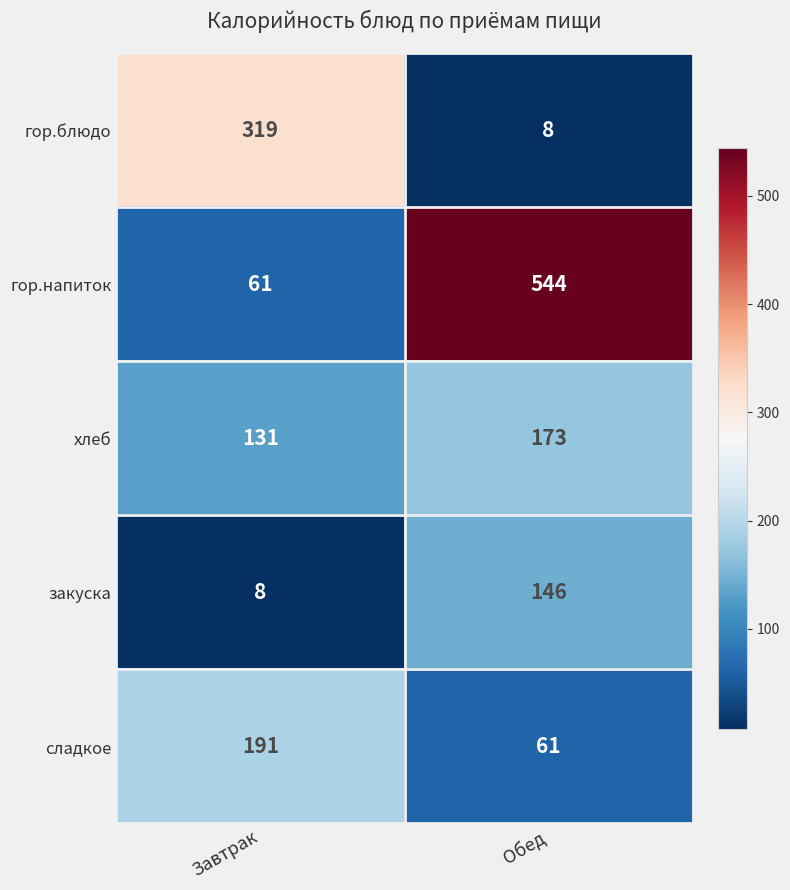

Reading left to right, list all the values displayed in this chart.

гор.блюдо: 319	8
гор.напиток: 61	544
хлеб: 131	173
закуска: 8	146
сладкое: 191	61